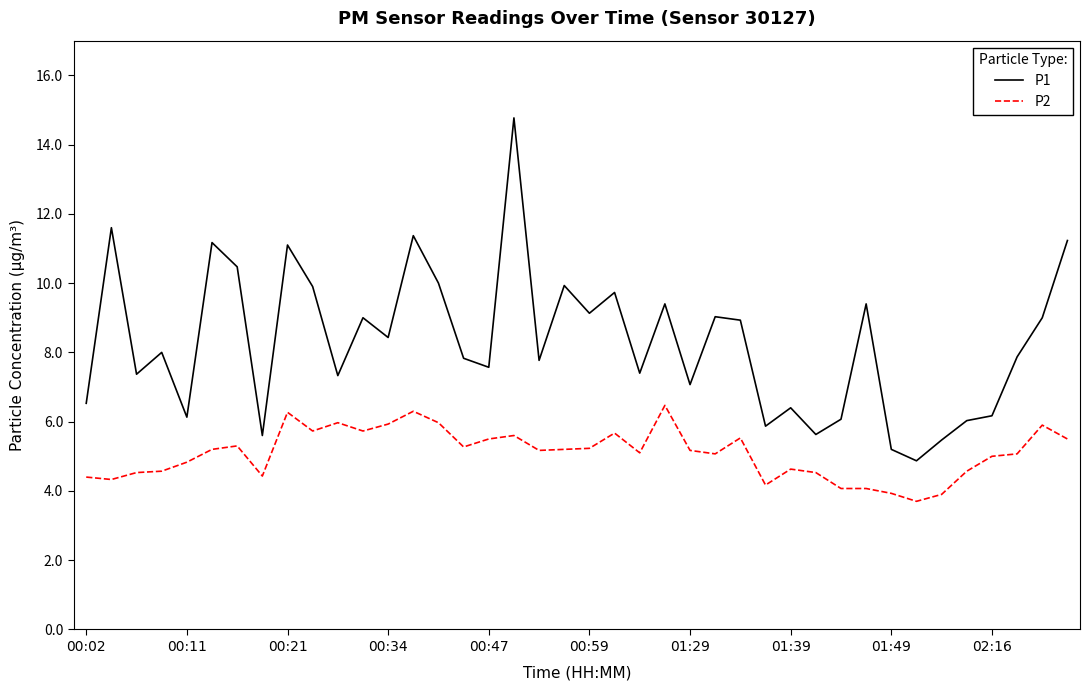

True or false: P1 has more than 0 points higher than both neighbors.

True